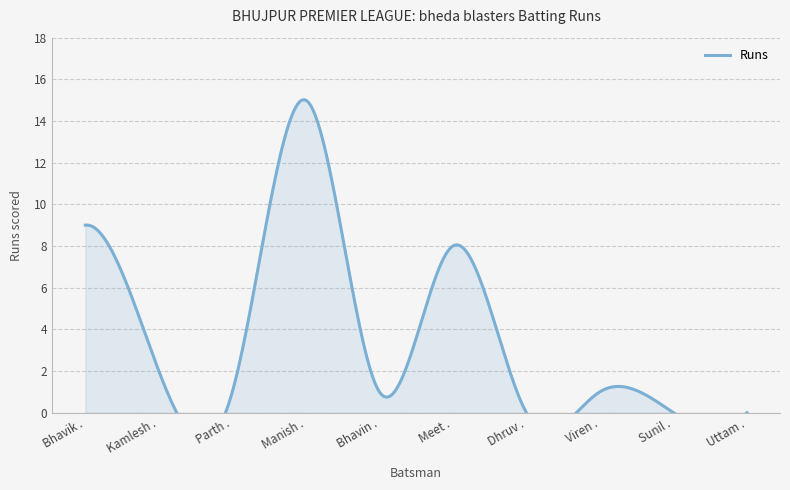

The value at Kamlesh . is 1. True or false?

False